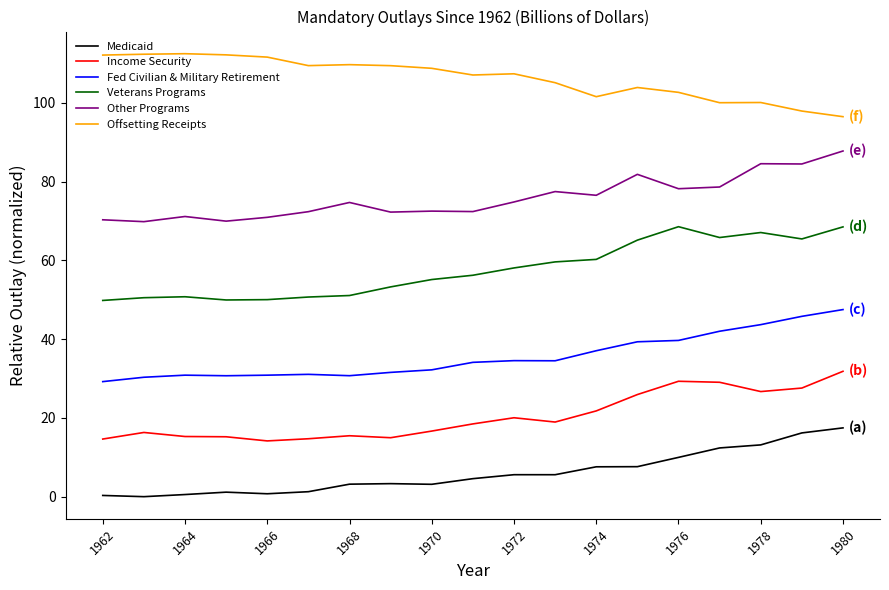

What is the highest value of the Fed Civilian & Military Retirement series?

47.5